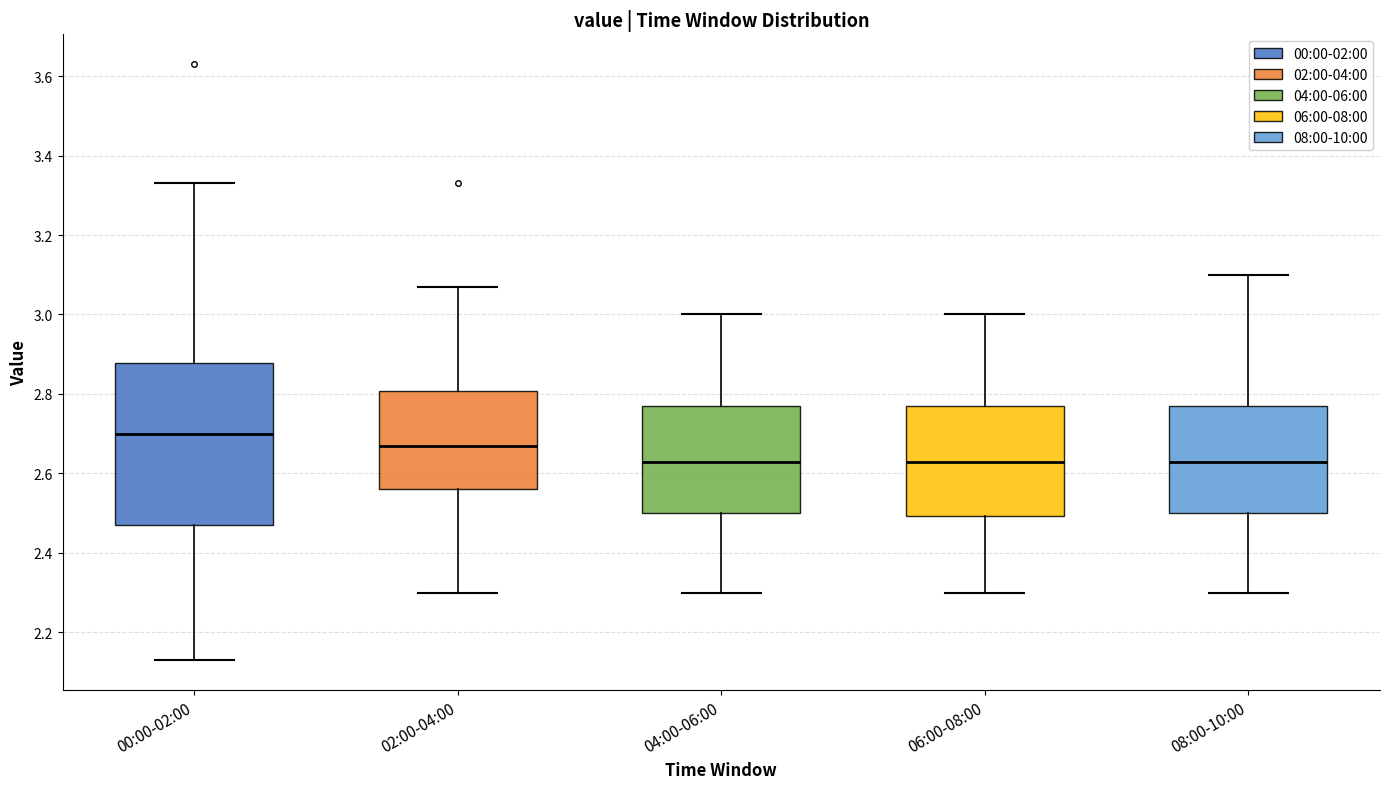

Reading left to right, read every box against the y-axis: the position of its median line, the range the box covers, and the ends of its whiskers. The values are not printed on the chart, so give them approximately, as read against the axis.

00:00-02:00: median 2.70, box 2.48 to 2.88, whiskers 2.14 to 3.34
02:00-04:00: median 2.68, box 2.56 to 2.80, whiskers 2.30 to 3.08
04:00-06:00: median 2.64, box 2.50 to 2.78, whiskers 2.30 to 3.00
06:00-08:00: median 2.64, box 2.50 to 2.78, whiskers 2.30 to 3.00
08:00-10:00: median 2.64, box 2.50 to 2.78, whiskers 2.30 to 3.10